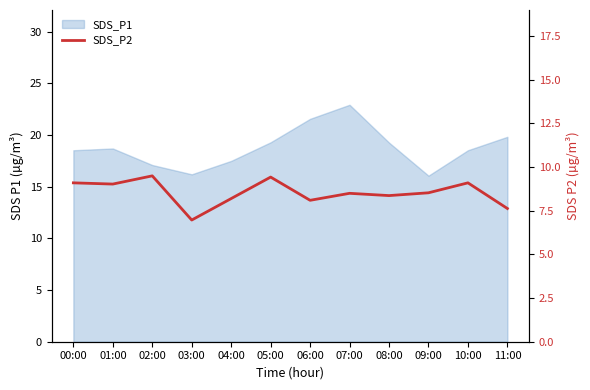

What is the difference between the second highest and second lowest values?

1.8